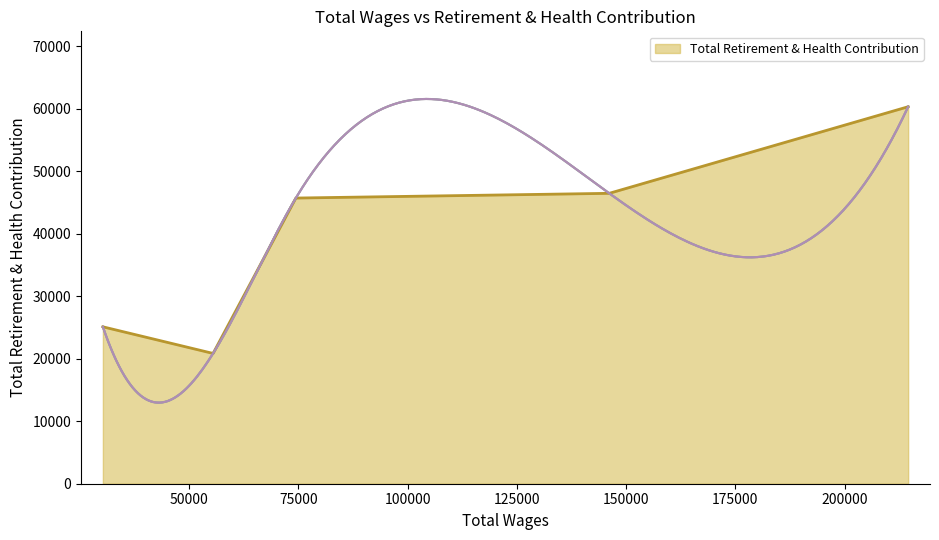

What is the change in value from 146148.0 to 30252.0?

-21350